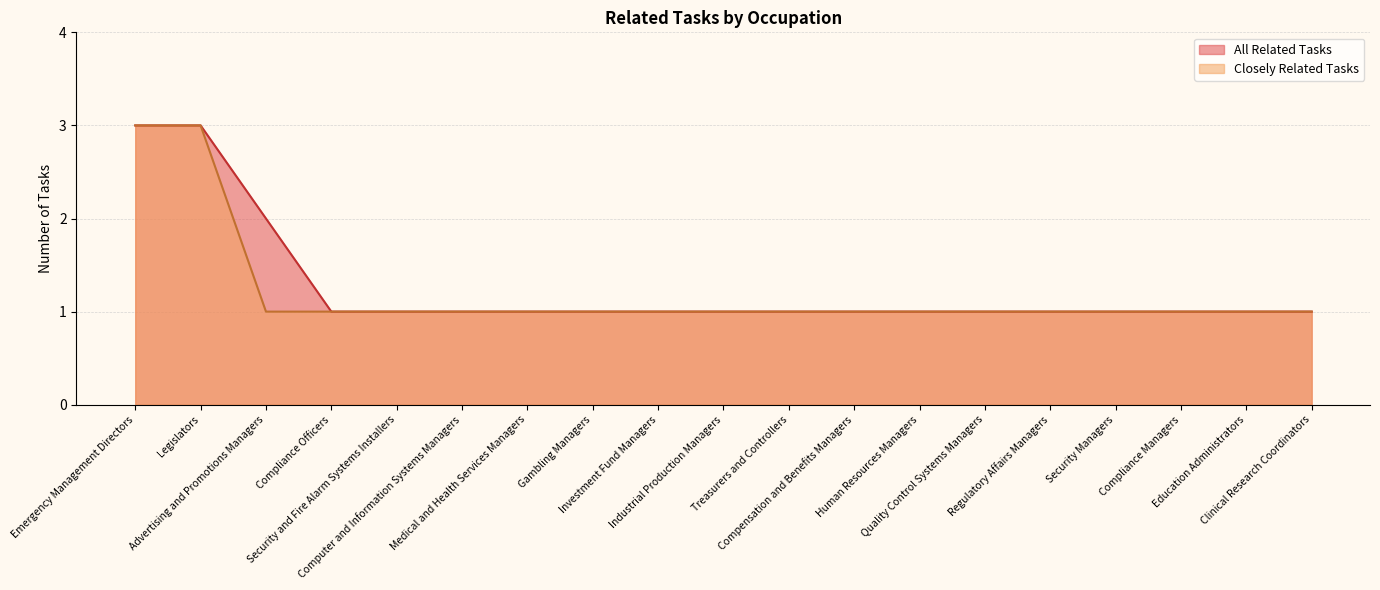

Is it true that Closely Related Tasks equals 1 at Quality Control Systems Managers?

True